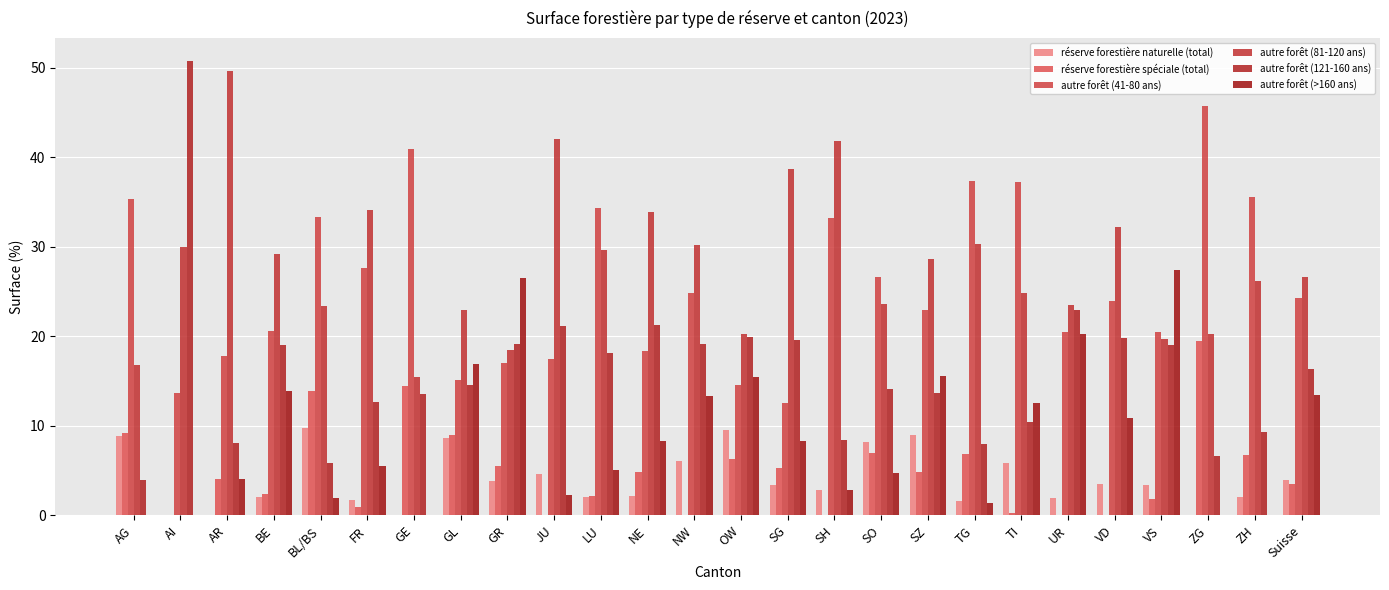

Reading left to right, transcribe all the data shown in this chart.

réserve forestière naturelle (total): AG=8.9	AI=0.0	AR=0.0	BE=2.0	BL/BS=9.8	FR=1.7	GE=0.0	GL=8.6	GR=3.8	JU=4.6	LU=2.1	NE=2.2	NW=6.1	OW=9.5	SG=3.4	SH=2.8	SO=8.2	SZ=9.0	TG=1.6	TI=5.9	UR=1.9	VD=3.5	VS=3.4	ZG=0.0	ZH=2.1	Suisse=3.9
réserve forestière spéciale (total): AG=9.2	AI=0.0	AR=4.1	BE=2.4	BL/BS=13.9	FR=0.9	GE=14.5	GL=9.0	GR=5.5	JU=0.0	LU=2.2	NE=4.8	NW=0.0	OW=6.3	SG=5.3	SH=0.0	SO=7.0	SZ=4.8	TG=6.9	TI=0.3	UR=0.0	VD=0.0	VS=1.8	ZG=19.5	ZH=6.7	Suisse=3.5
autre forêt (41-80 ans): AG=35.3	AI=13.7	AR=17.8	BE=20.6	BL/BS=33.3	FR=27.6	GE=40.9	GL=15.1	GR=17.0	JU=17.5	LU=34.3	NE=18.4	NW=24.9	OW=14.6	SG=12.6	SH=33.2	SO=26.6	SZ=23.0	TG=37.4	TI=37.3	UR=20.5	VD=24.0	VS=20.5	ZG=45.7	ZH=35.6	Suisse=24.3
autre forêt (81-120 ans): AG=16.8	AI=30.0	AR=49.7	BE=29.2	BL/BS=23.4	FR=34.1	GE=15.5	GL=22.9	GR=18.5	JU=42.0	LU=29.6	NE=33.9	NW=30.2	OW=20.3	SG=38.7	SH=41.8	SO=23.6	SZ=28.6	TG=30.3	TI=24.9	UR=23.5	VD=32.2	VS=19.7	ZG=20.3	ZH=26.2	Suisse=26.6
autre forêt (121-160 ans): AG=4.0	AI=50.8	AR=8.1	BE=19.0	BL/BS=5.8	FR=12.7	GE=13.6	GL=14.6	GR=19.2	JU=21.2	LU=18.1	NE=21.3	NW=19.2	OW=19.9	SG=19.6	SH=8.4	SO=14.1	SZ=13.7	TG=8.0	TI=10.4	UR=22.9	VD=19.8	VS=19.0	ZG=6.6	ZH=9.3	Suisse=16.4
autre forêt (>160 ans): AG=0.0	AI=0.0	AR=4.1	BE=13.9	BL/BS=1.9	FR=5.5	GE=0.0	GL=16.9	GR=26.5	JU=2.3	LU=5.1	NE=8.3	NW=13.3	OW=15.5	SG=8.3	SH=2.8	SO=4.7	SZ=15.6	TG=1.4	TI=12.6	UR=20.3	VD=10.9	VS=27.4	ZG=0.0	ZH=0.0	Suisse=13.5